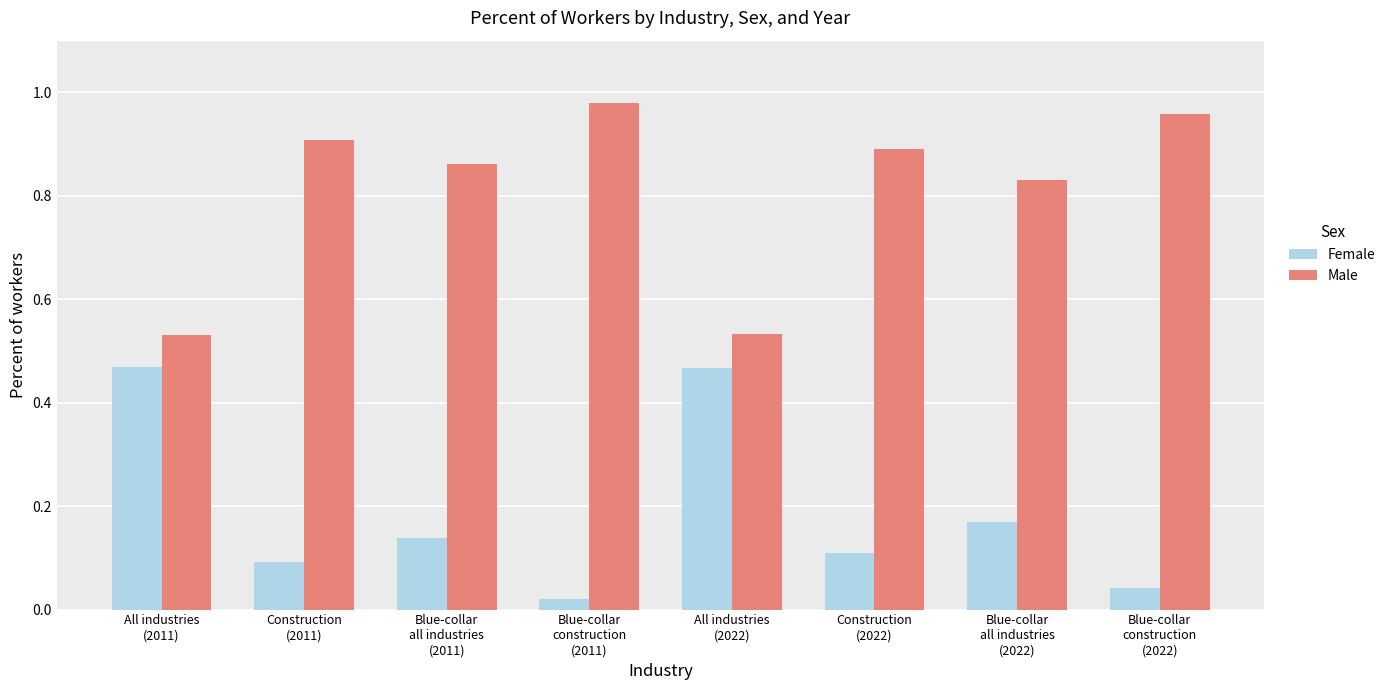

What is the sum of all Female values?

1.5